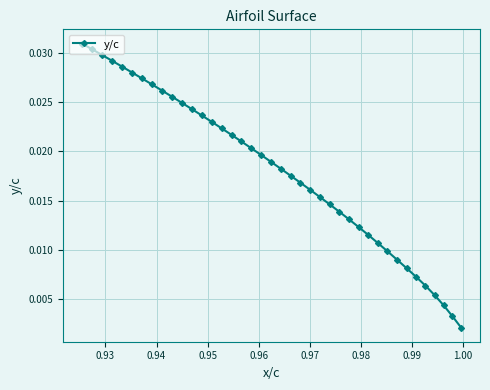

How many lines are shown in the chart?

1